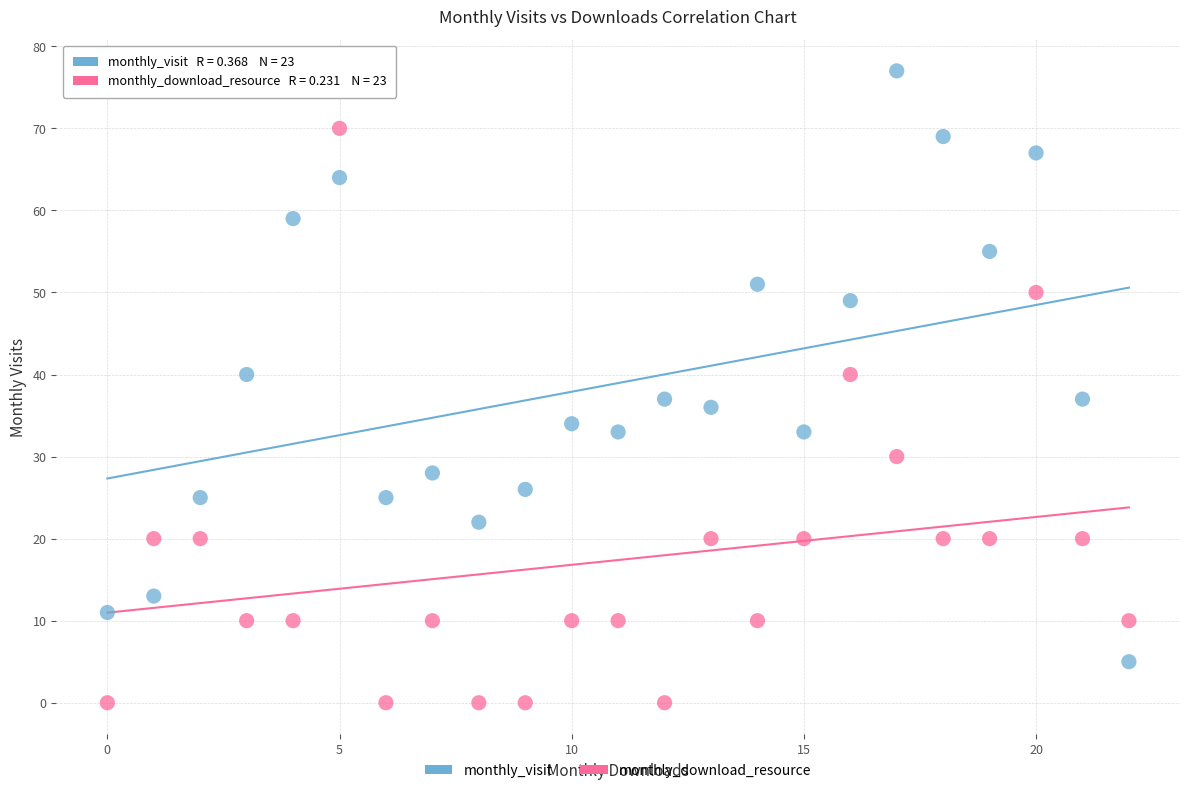

Which series contains the lowest Y value?

monthly_download_resource